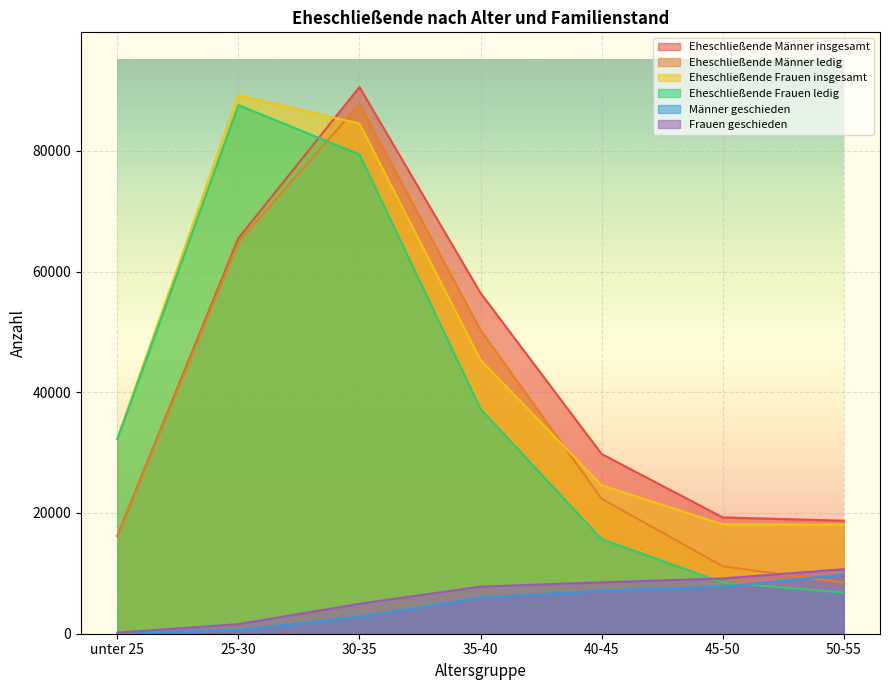

How many intersections are there between Frauen geschieden and Eheschließende Frauen ledig?

1